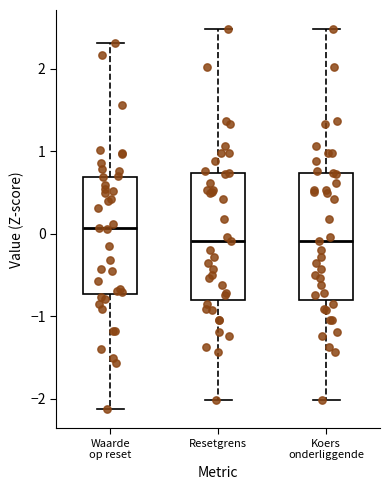

Which box's median line is the highest?

Waarde op reset